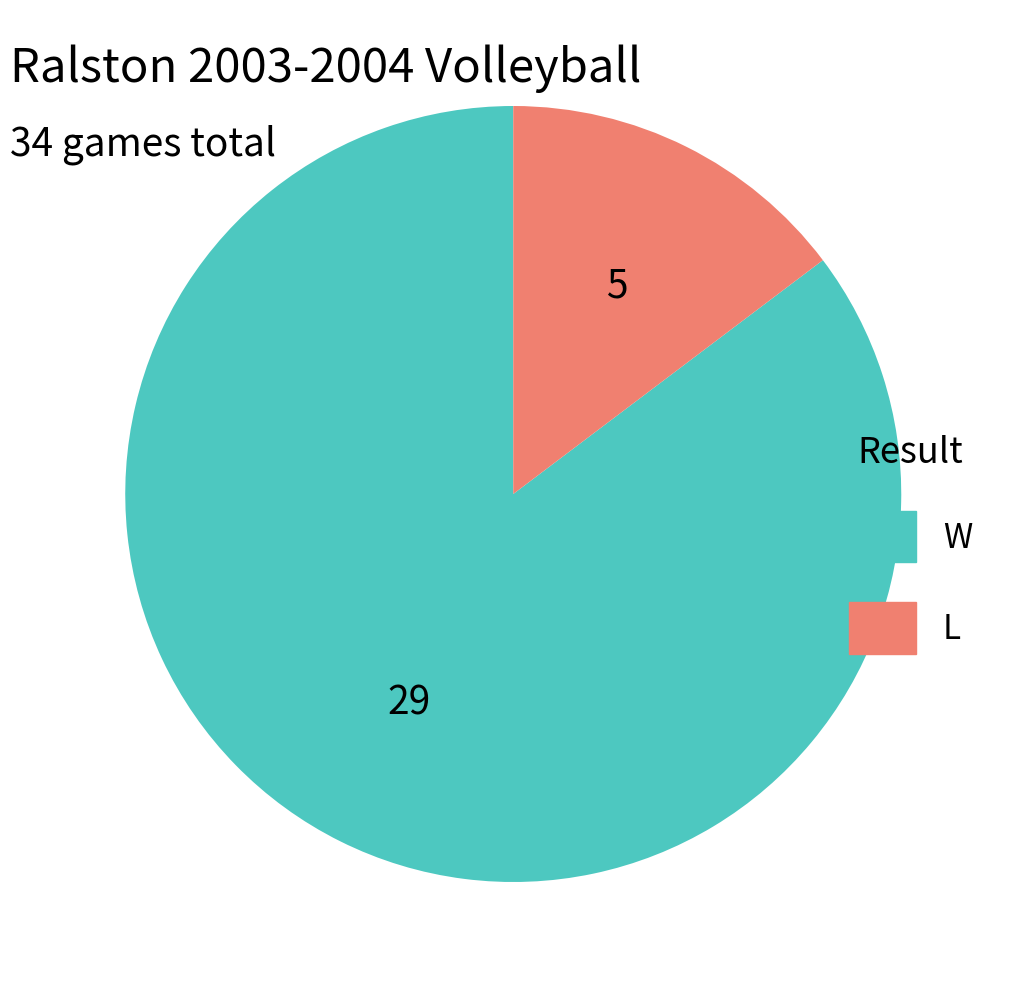

How many slices are in this pie chart?

2